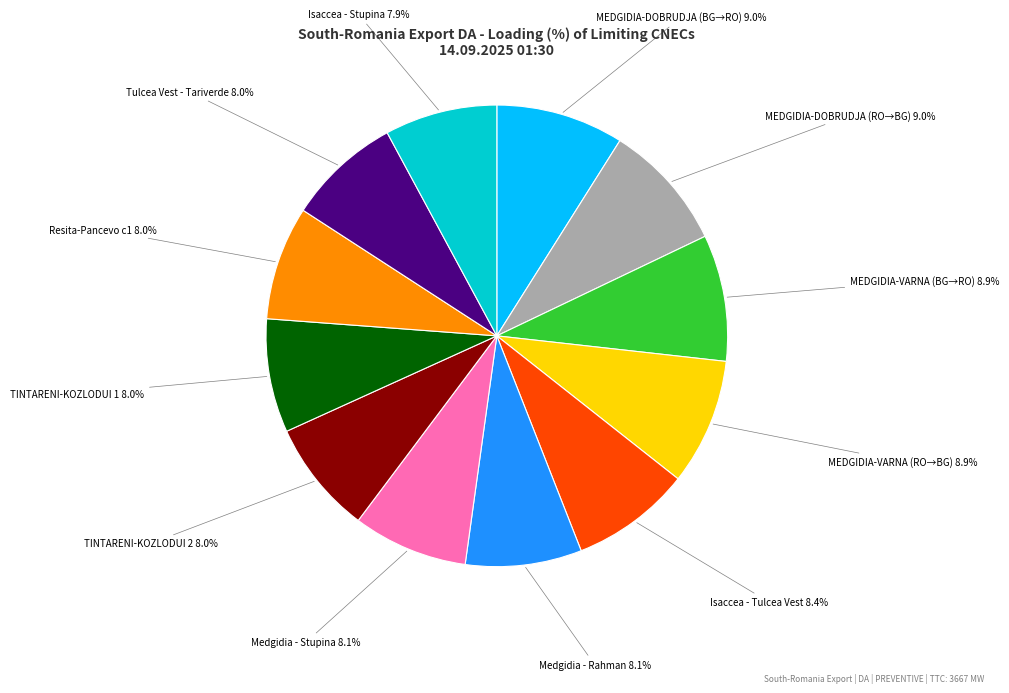

To the nearest percent, what is the difference between the largest and smallest slice percentages?

1%